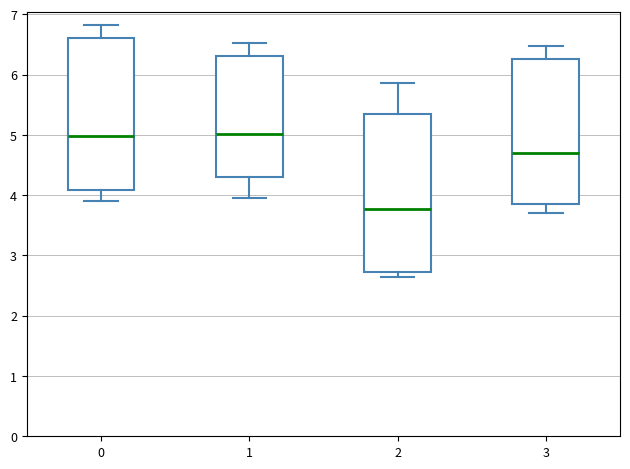

Reading left to right, transcribe this box plot: for each box, give where its median line is, the range the box spans, and where its two whiskers end, as read against the y-axis. The values are not printed on the chart, so give them approximately, as read against the axis.

0: median 5.0, box 4.1 to 6.6, whiskers 3.9 to 6.8
1: median 5.0, box 4.3 to 6.3, whiskers 4.0 to 6.5
2: median 3.8, box 2.7 to 5.3, whiskers 2.6 to 5.9
3: median 4.7, box 3.8 to 6.3, whiskers 3.7 to 6.5